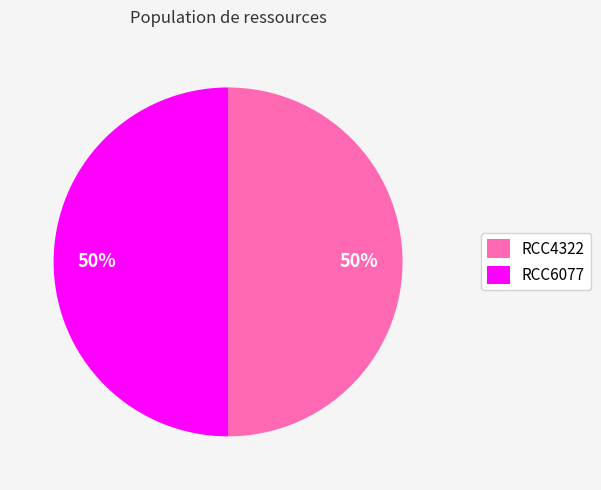

To the nearest percent, what percentage of the pie is RCC4322?

50%